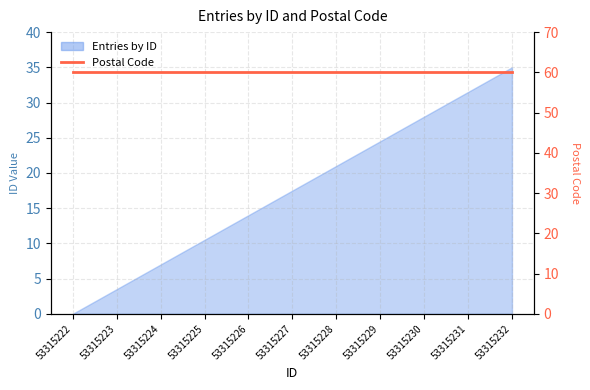

What is the difference between the values at 53315230 and 53315228?

7.0